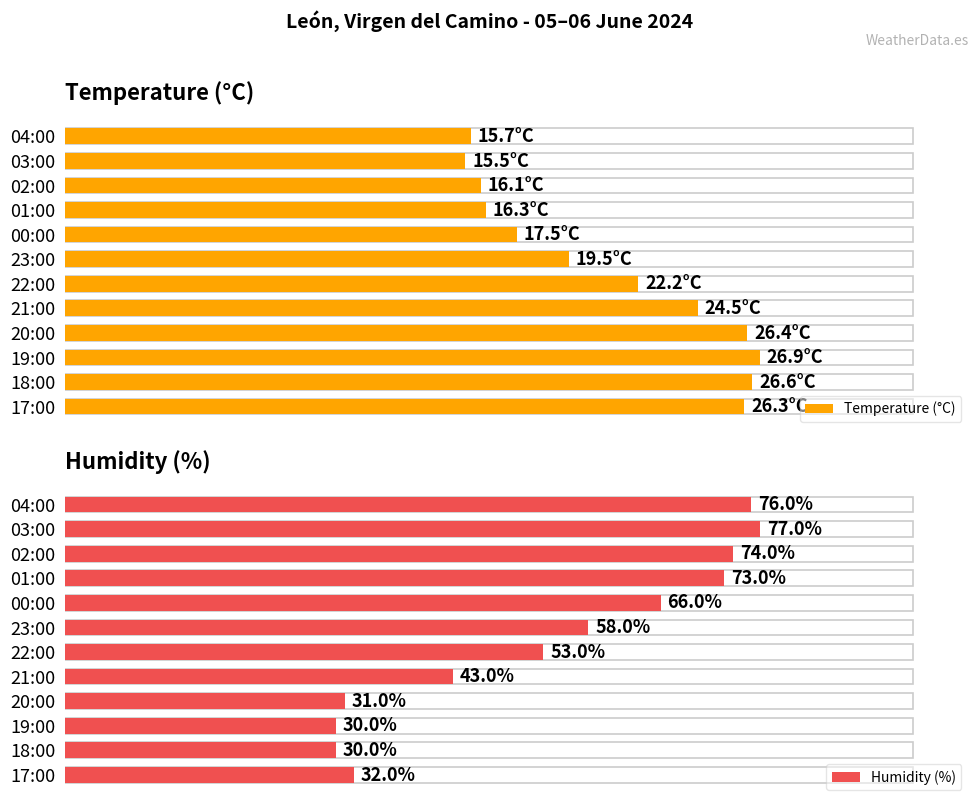

How many groups of bars are there?

12